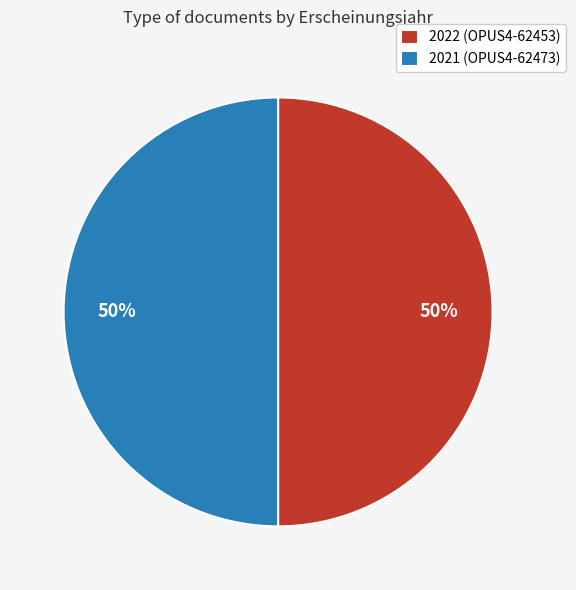

To the nearest percent, what is the average slice percentage?

50%